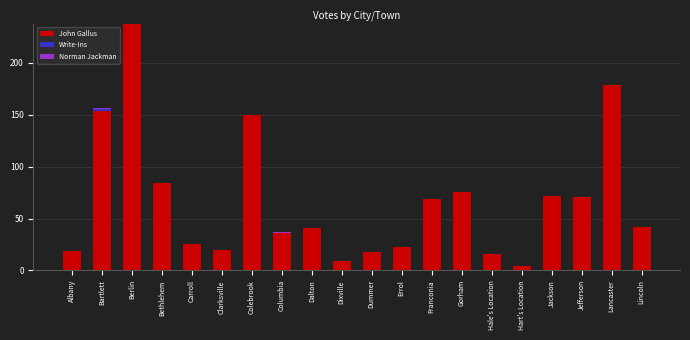

At which category is the sum across all series the highest?

Berlin